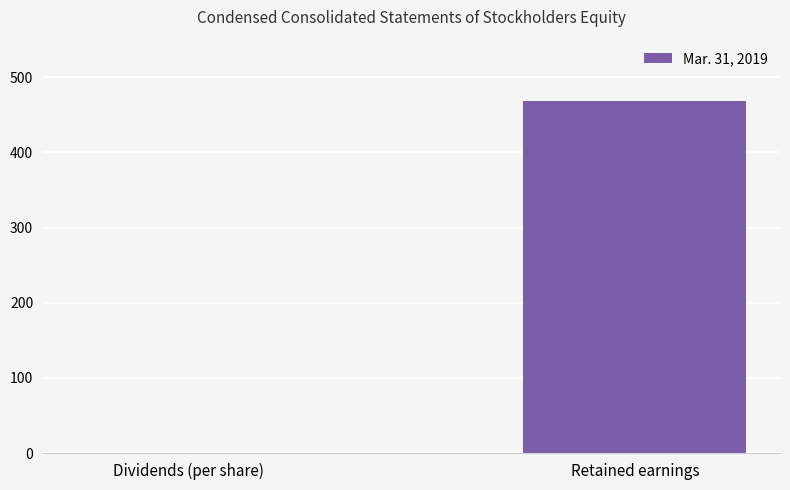

Count the number of values greater than 467.

1